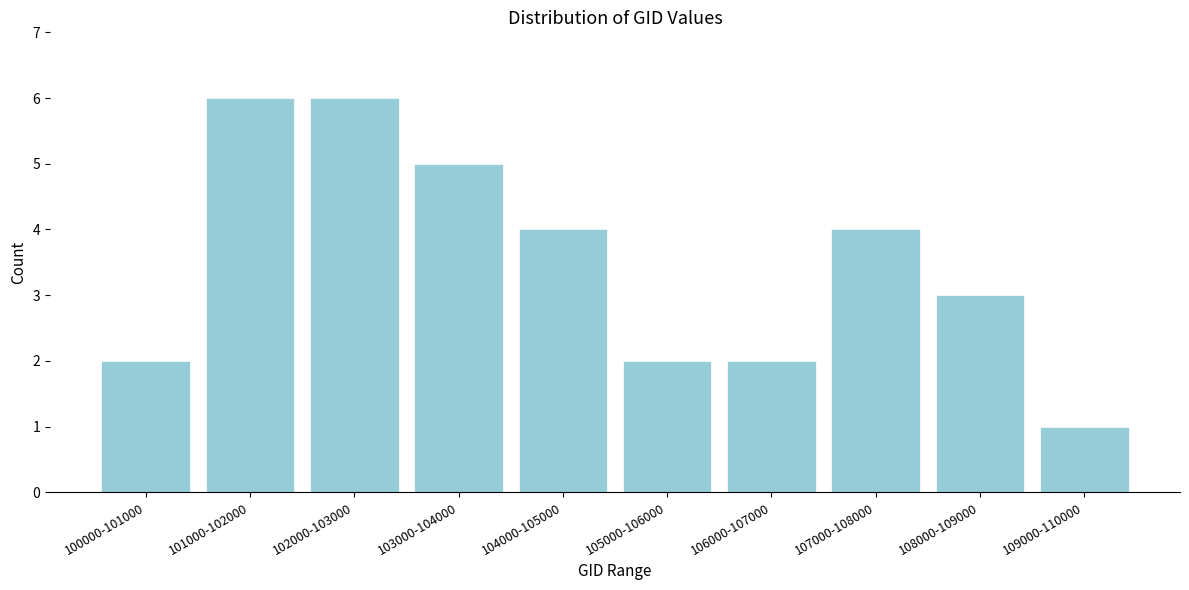

Reading left to right, list all the values displayed in this chart.

2	6	6	5	4	2	2	4	3	1